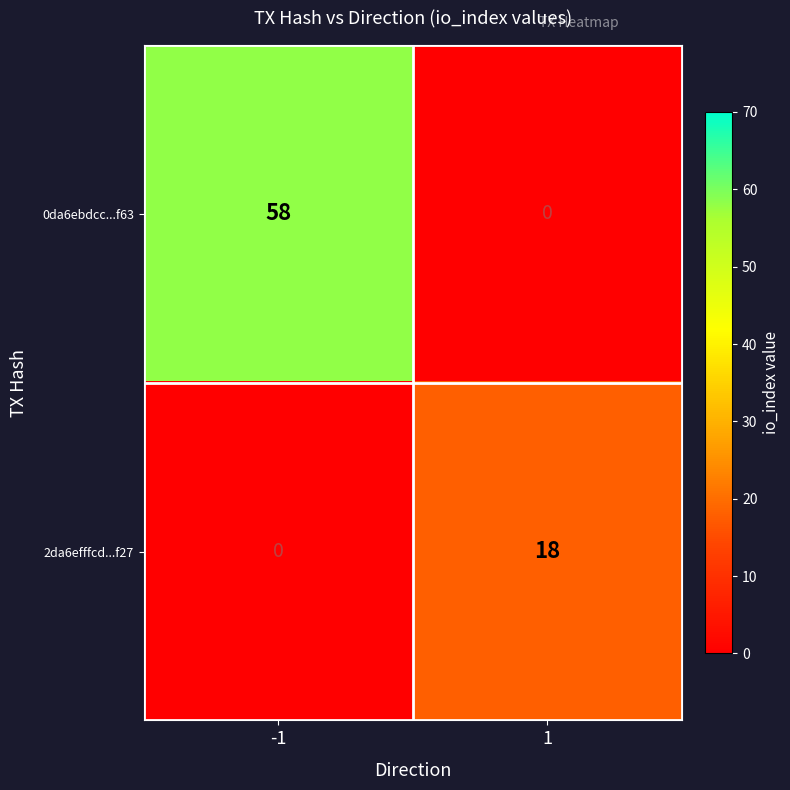

Reading left to right, extract all data points from this chart.

0da6ebdcc...f63: 58	0
2da6efffcd...f27: 0	18